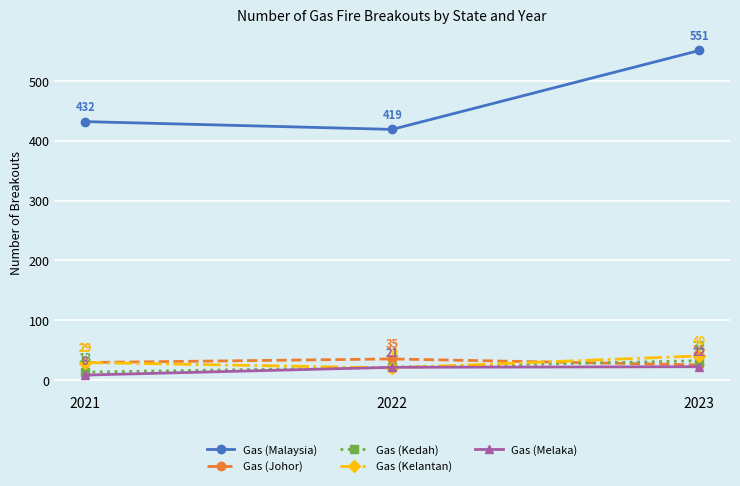

At which category is the sum across all series the highest?

2023